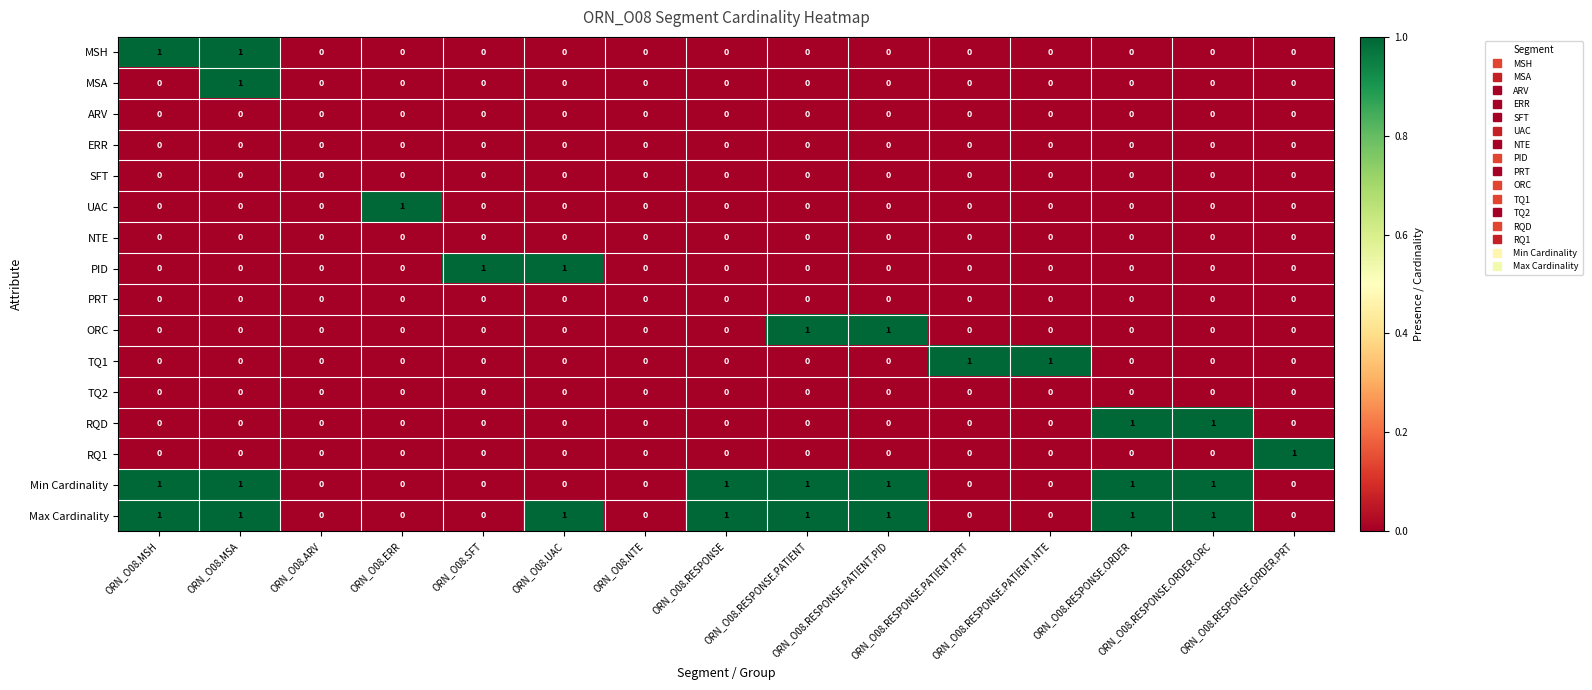

Which series has the largest total across all categories?

Max Cardinality